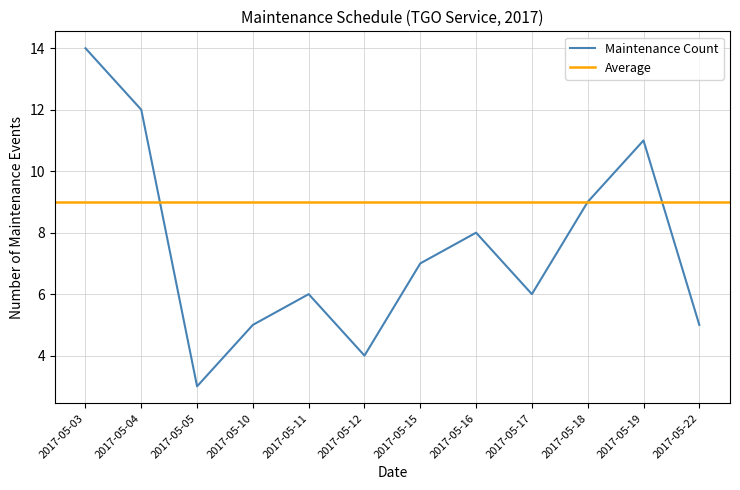

At which category does the data reach its first local peak?

2017-05-11